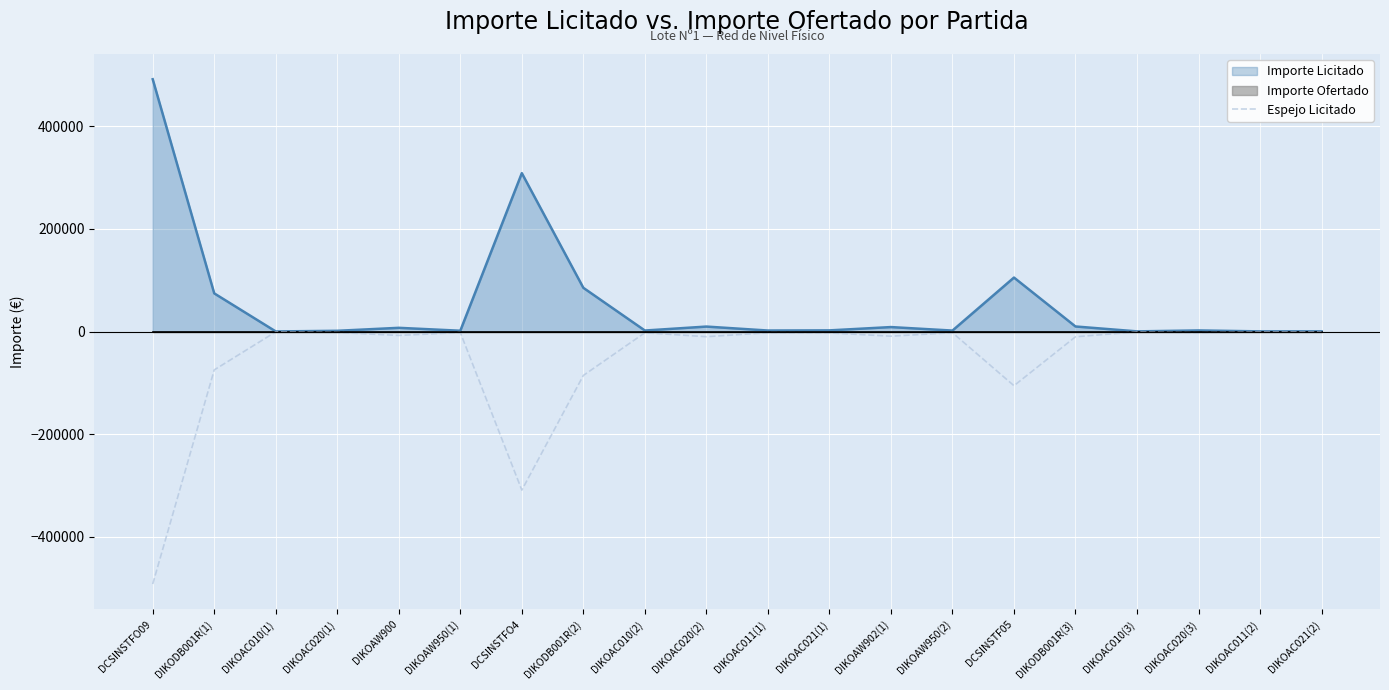

Where is Espejo Licitado nearest to the value -246092?

DCSINSTFO4